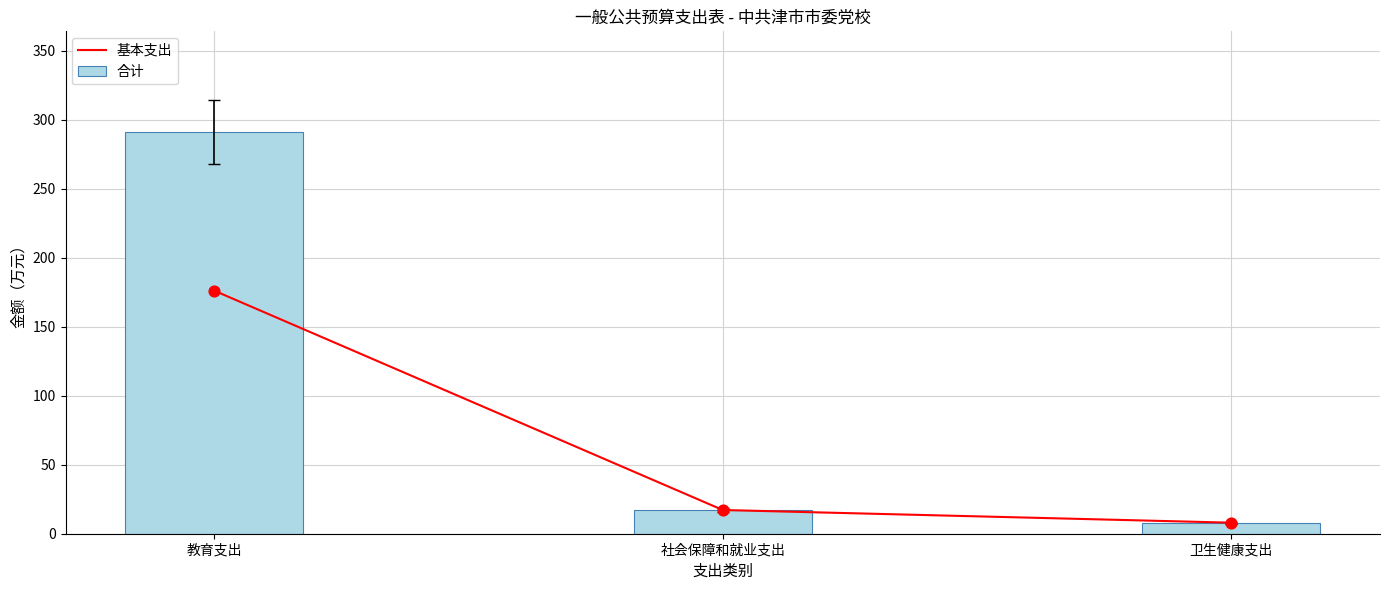

Which series has the largest total across all categories?

合计